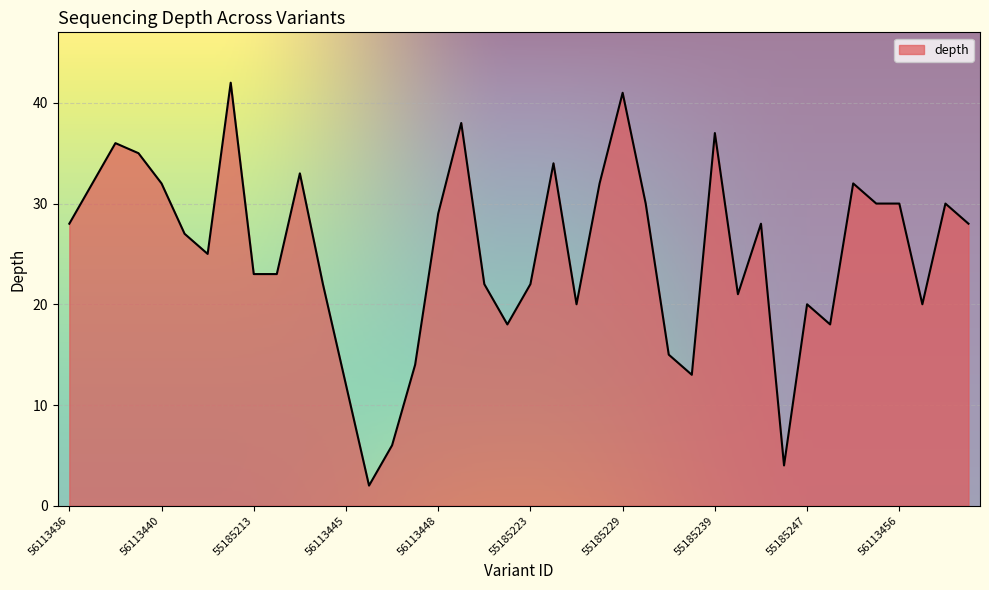

What is the sum of all values?

1004